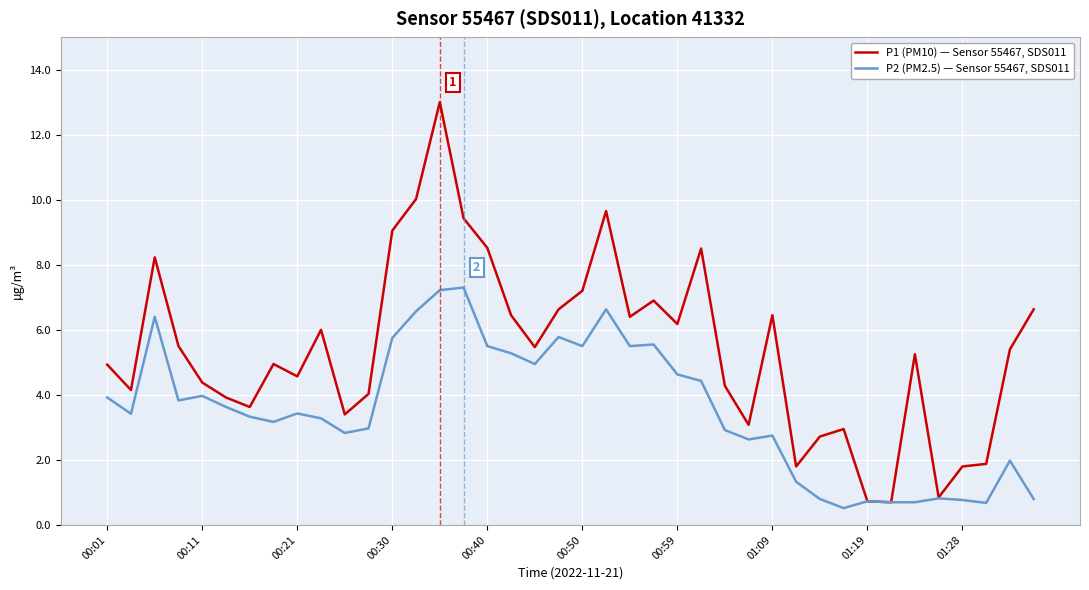

Rank the series by their maximum value, from lowest to highest.

P2 (PM2.5) — Sensor 55467, SDS011, P1 (PM10) — Sensor 55467, SDS011